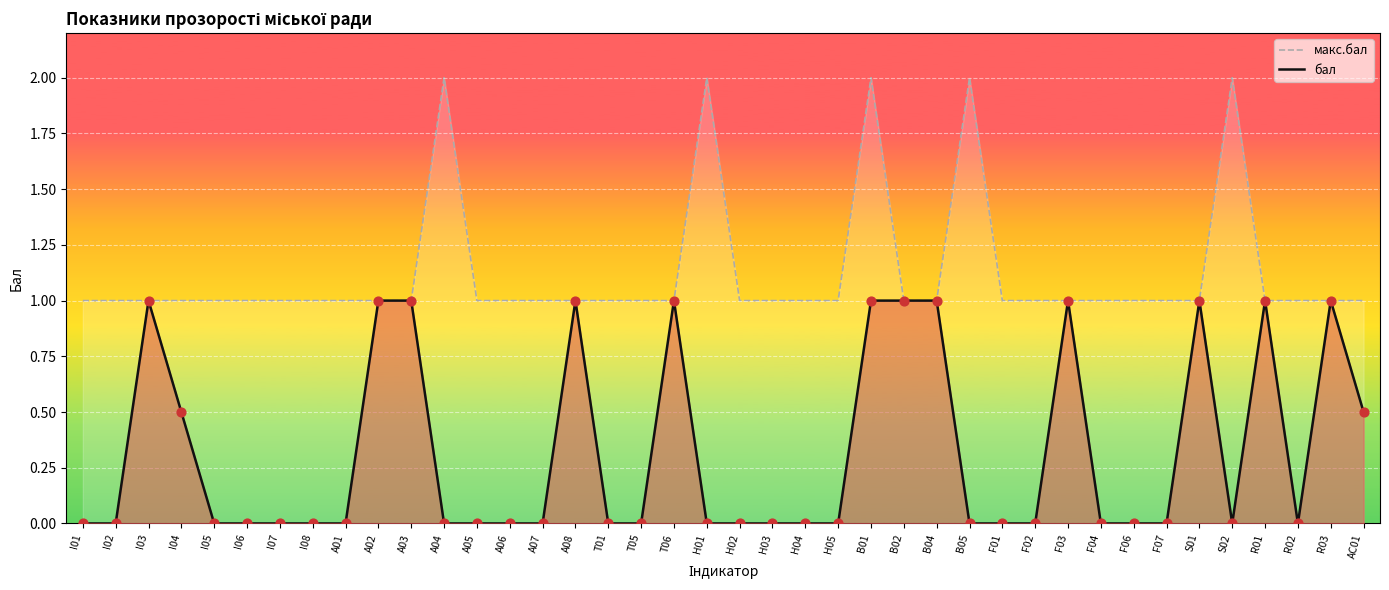

At how many categories does at least one series exceed 0?

40